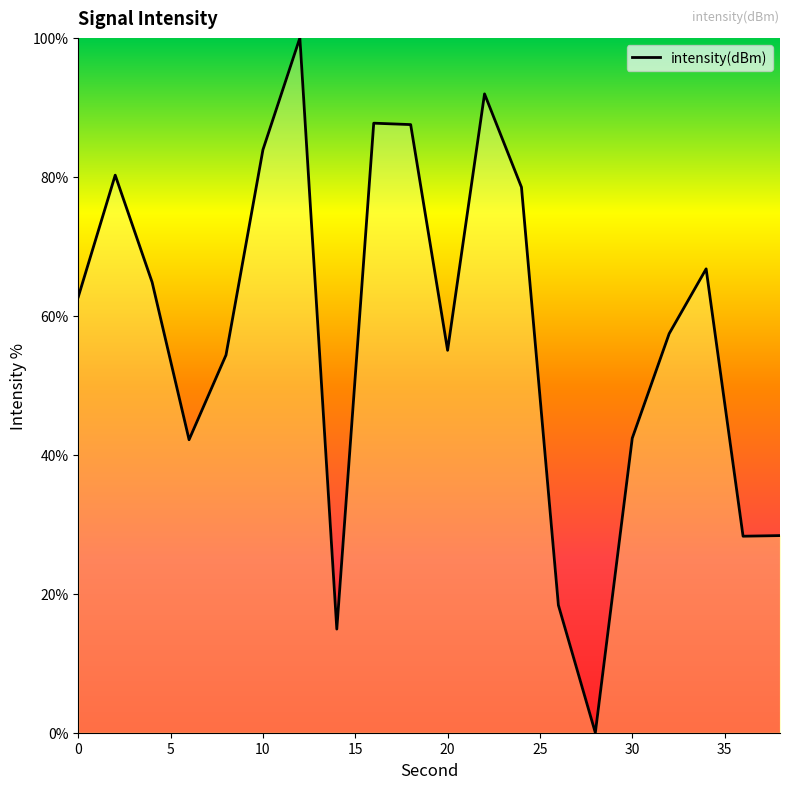

Does the chart have visible grid lines?

No